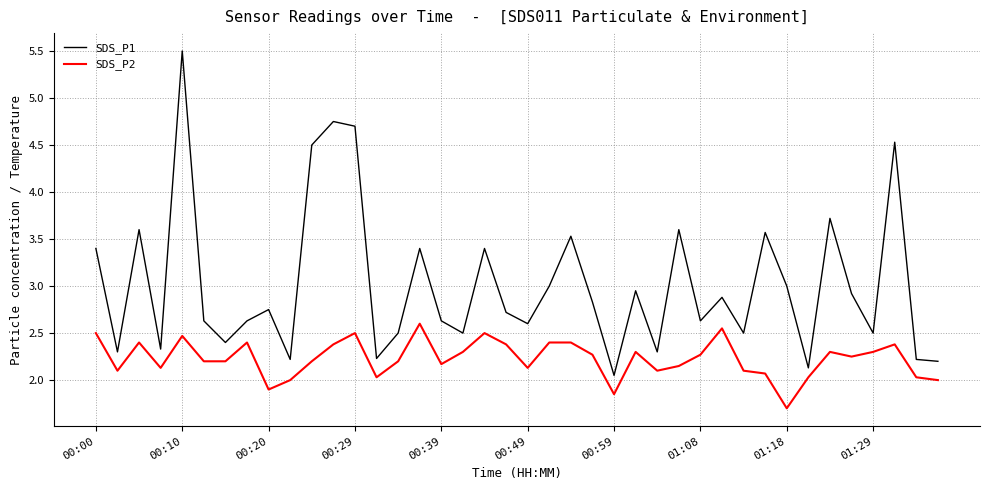

List the series in order of their overall mean, highest first.

SDS_P1, SDS_P2